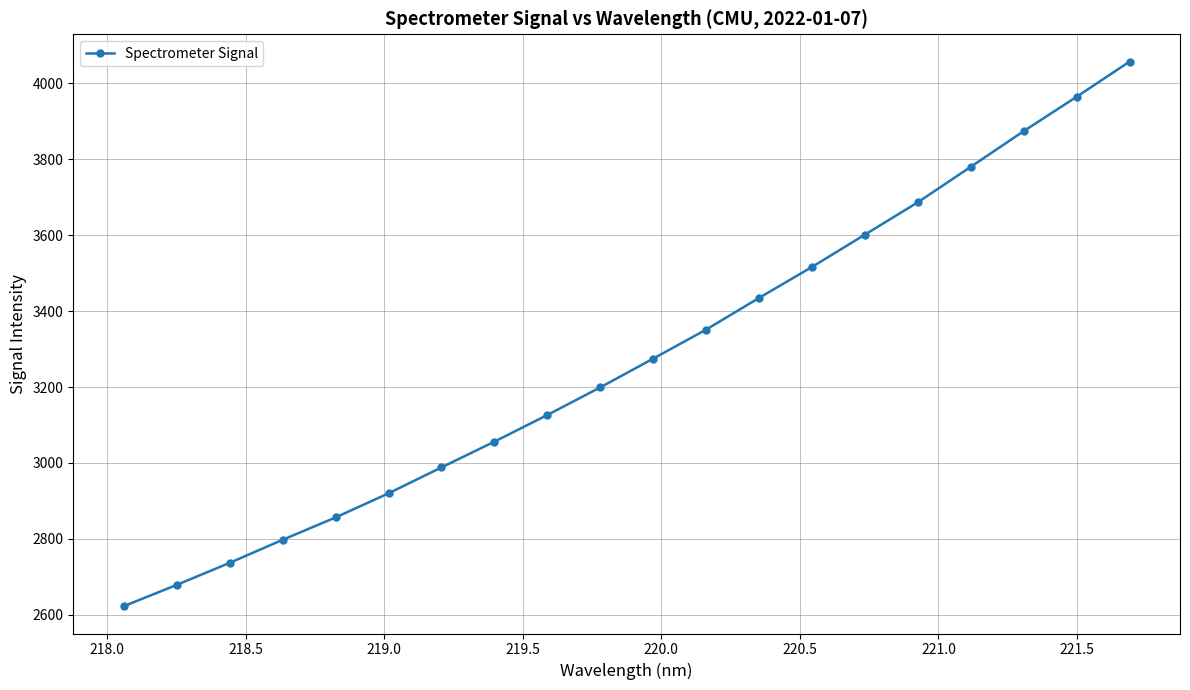

What is the difference between the maximum and minimum values?

1434.5